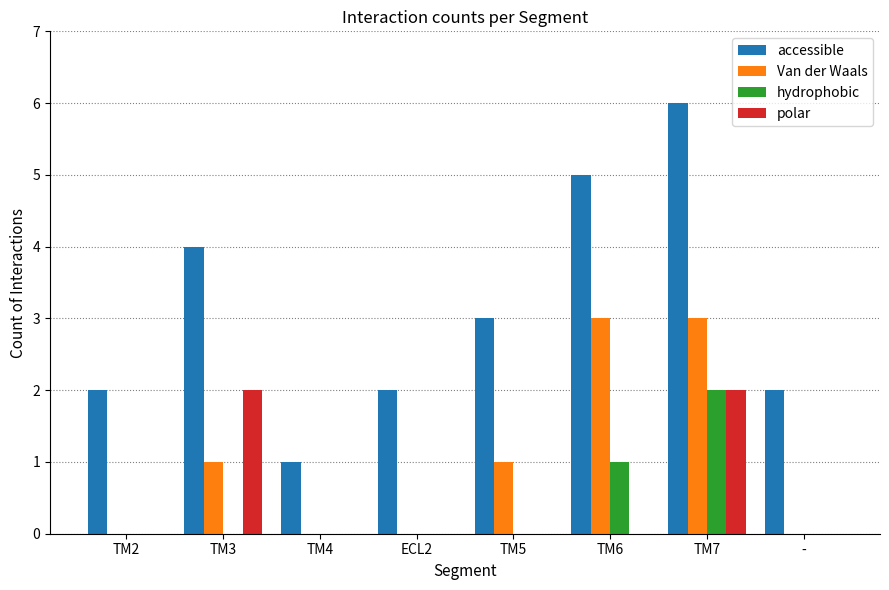

Which series changed the most between TM4 and TM5?

accessible